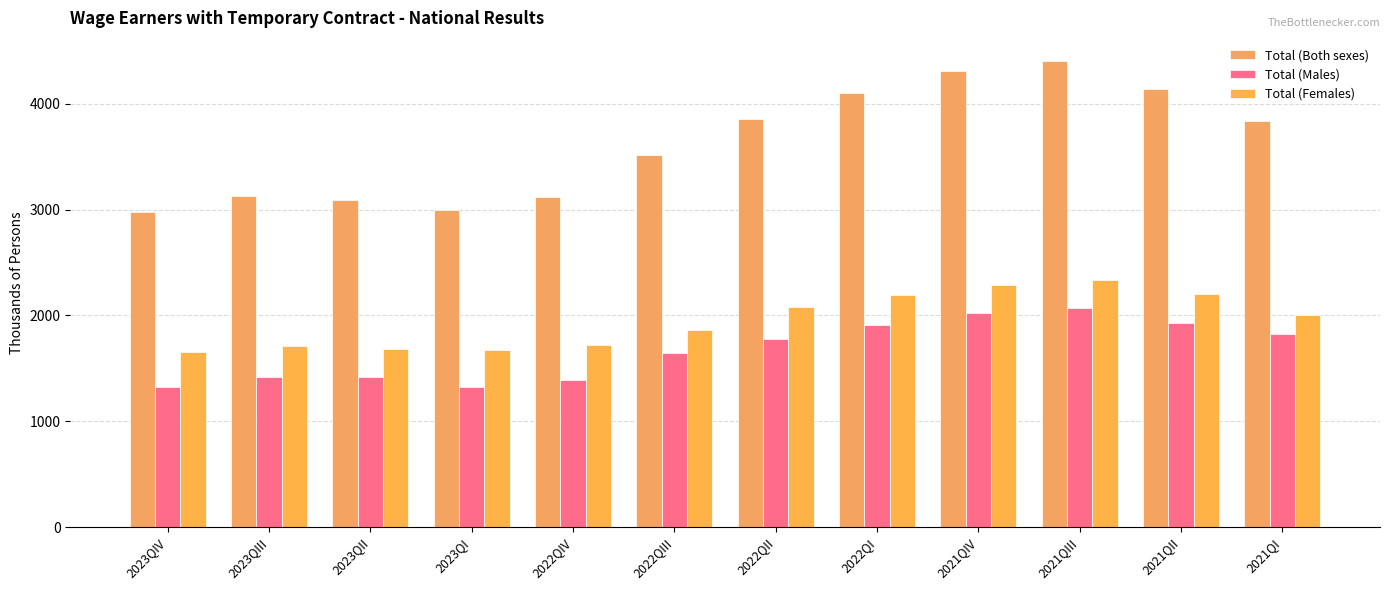

How many bars are there in total?

36